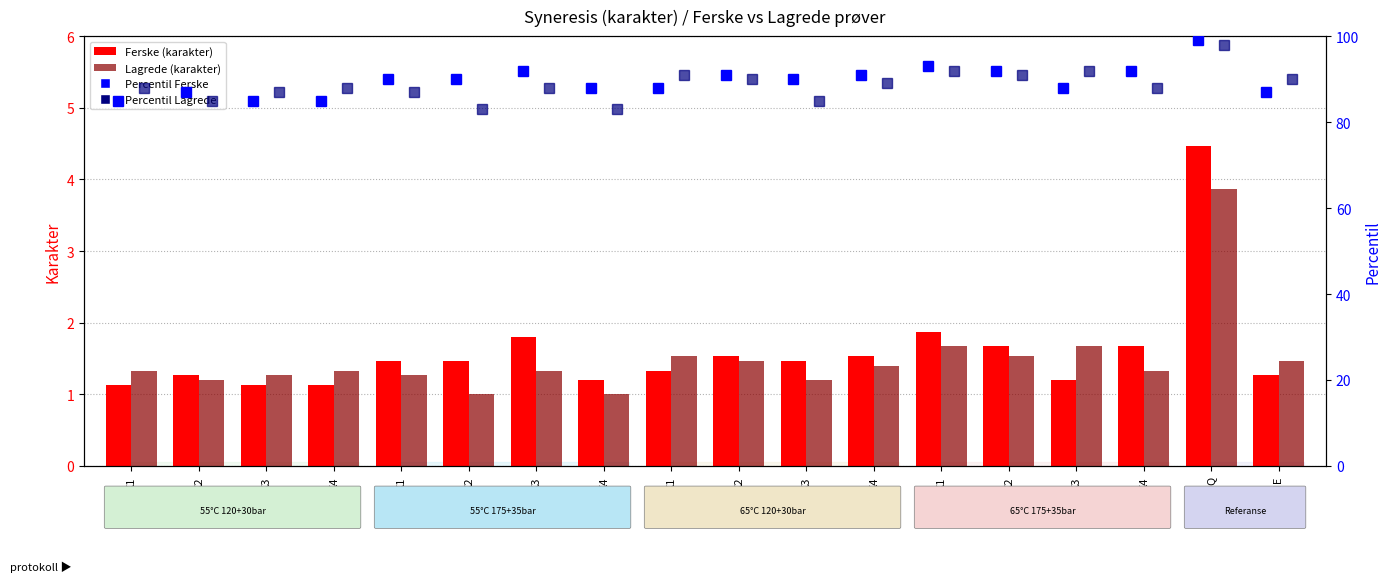

What are all the series names shown in the legend?

Ferske, Lagrede, Percentil Ferske, Percentil Lagrede